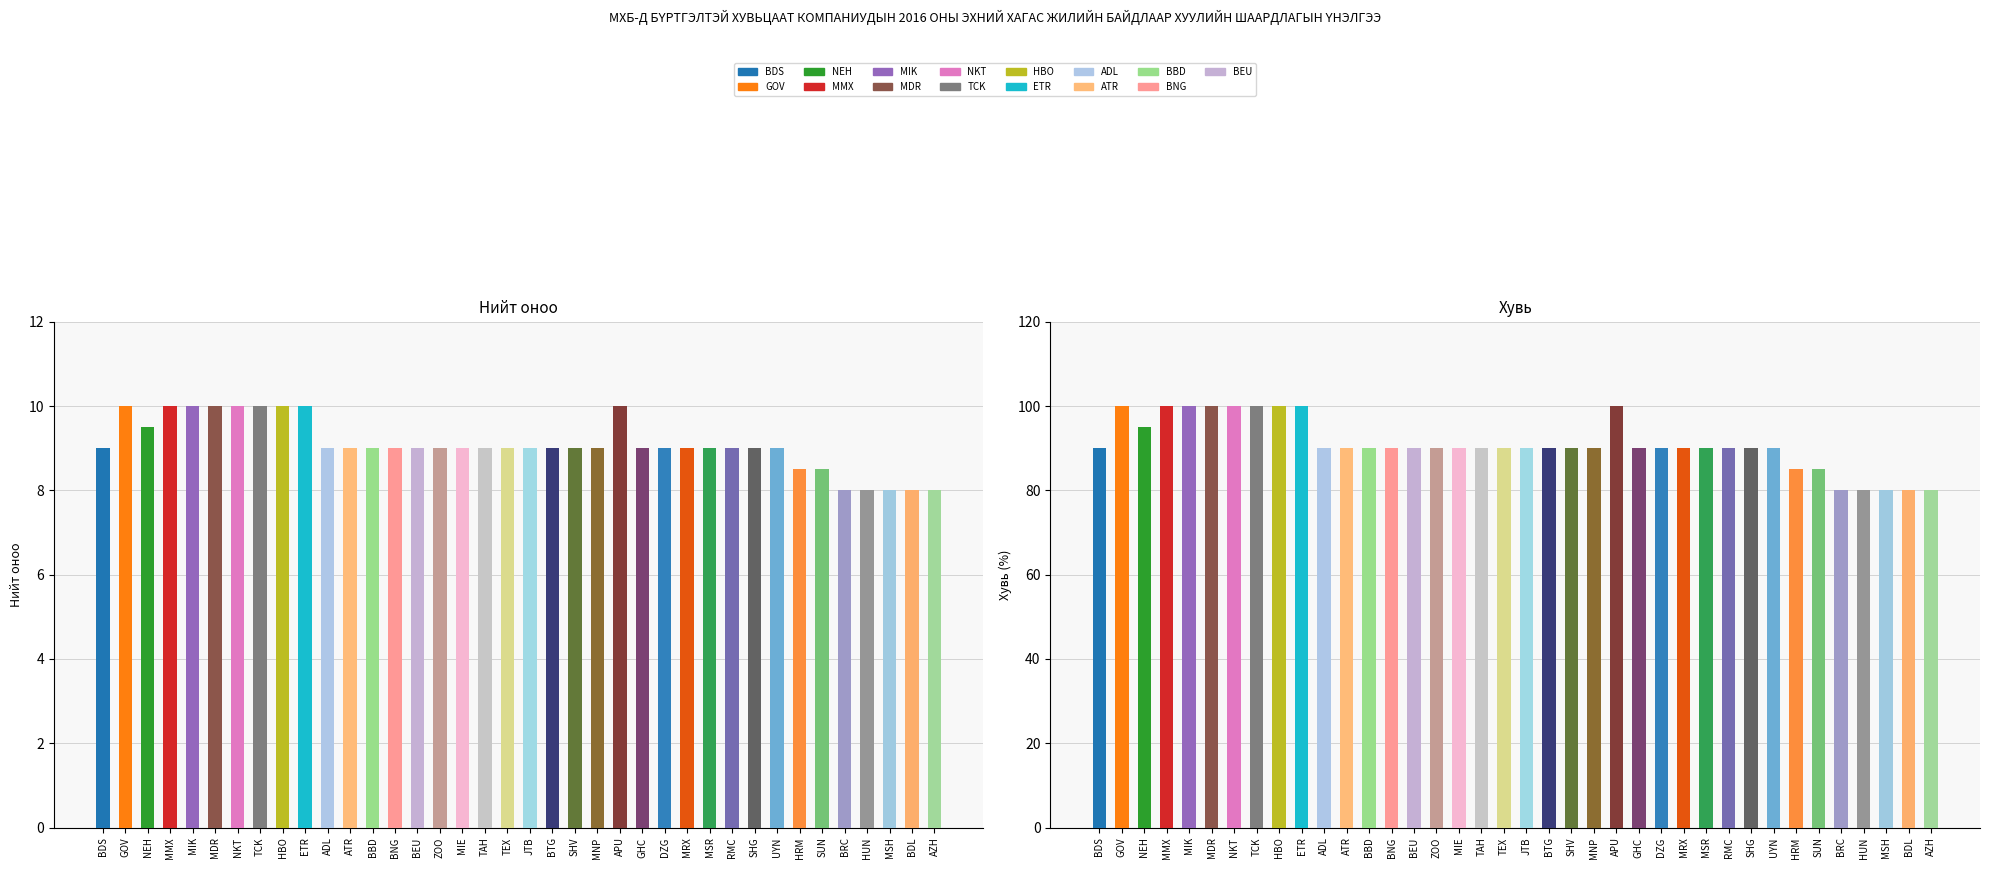

At which label does Нийт оноо reach its peak?

GOV